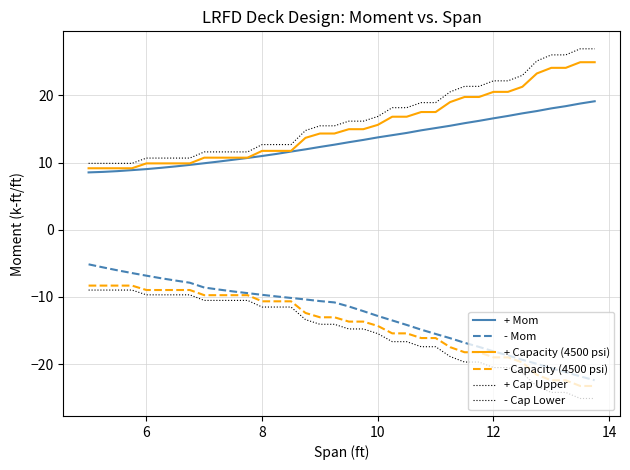

Reading left to right, transcribe all the data shown in this chart.

+ Mom: 8.5	8.6	8.7	8.9	9.0	9.2	9.4	9.7	9.9	10.2	10.4	10.7	11.0	11.3	11.6	12.0	12.3	12.7	13.0	13.4	13.8	14.1	14.4	14.8	15.1	15.5	15.9	16.2	16.6	16.9	17.3	17.7	18.1	18.4	18.8	19.1
- Mom: -5.2	-5.6	-6.0	-6.5	-6.8	-7.2	-7.6	-7.9	-8.6	-8.9	-9.2	-9.4	-9.7	-9.9	-10.2	-10.4	-10.6	-10.8	-11.4	-12.1	-12.8	-13.5	-14.2	-14.9	-15.5	-16.2	-16.8	-17.5	-18.1	-18.7	-19.4	-20.0	-20.6	-21.2	-21.8	-22.4
+ Capacity (4500 psi): 9.2	9.2	9.2	9.2	9.9	9.9	9.9	9.9	10.7	10.7	10.7	10.7	11.7	11.7	11.7	13.7	14.3	14.3	15.0	15.0	15.6	16.8	16.8	17.5	17.5	19.0	19.8	19.8	20.5	20.5	21.3	23.3	24.1	24.1	24.9	24.9
- Capacity (4500 psi): -8.3	-8.3	-8.3	-8.3	-9.0	-9.0	-9.0	-9.0	-9.7	-9.7	-9.7	-9.7	-10.7	-10.7	-10.7	-12.4	-13.0	-13.0	-13.7	-13.7	-14.3	-15.4	-15.4	-16.1	-16.1	-17.5	-18.2	-18.2	-19.0	-19.0	-19.8	-21.6	-22.4	-22.4	-23.3	-23.3
+ Cap Upper: 9.9	9.9	9.9	9.9	10.7	10.7	10.7	10.7	11.6	11.6	11.6	11.6	12.7	12.7	12.7	14.8	15.5	15.5	16.2	16.2	16.9	18.2	18.2	18.9	18.9	20.5	21.4	21.4	22.2	22.2	23.0	25.1	26.0	26.0	26.9	26.9
- Cap Lower: -9.0	-9.0	-9.0	-9.0	-9.7	-9.7	-9.7	-9.7	-10.5	-10.5	-10.5	-10.5	-11.5	-11.5	-11.5	-13.4	-14.1	-14.1	-14.8	-14.8	-15.5	-16.7	-16.7	-17.4	-17.4	-18.9	-19.7	-19.7	-20.5	-20.5	-21.4	-23.3	-24.2	-24.2	-25.1	-25.1